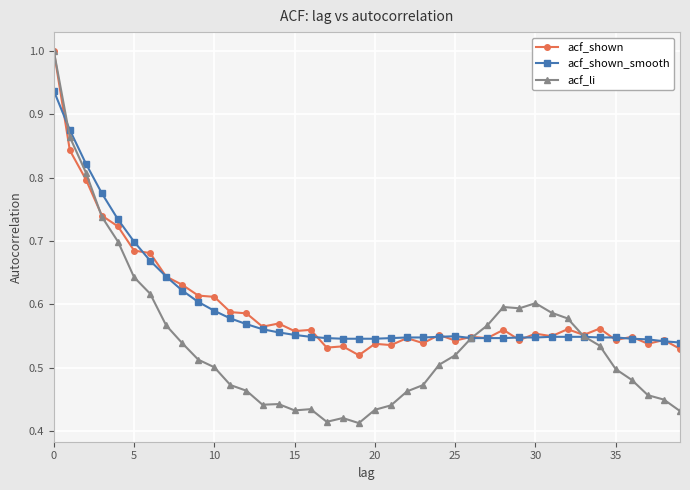

What is the sum of all acf_shown values?

23.9